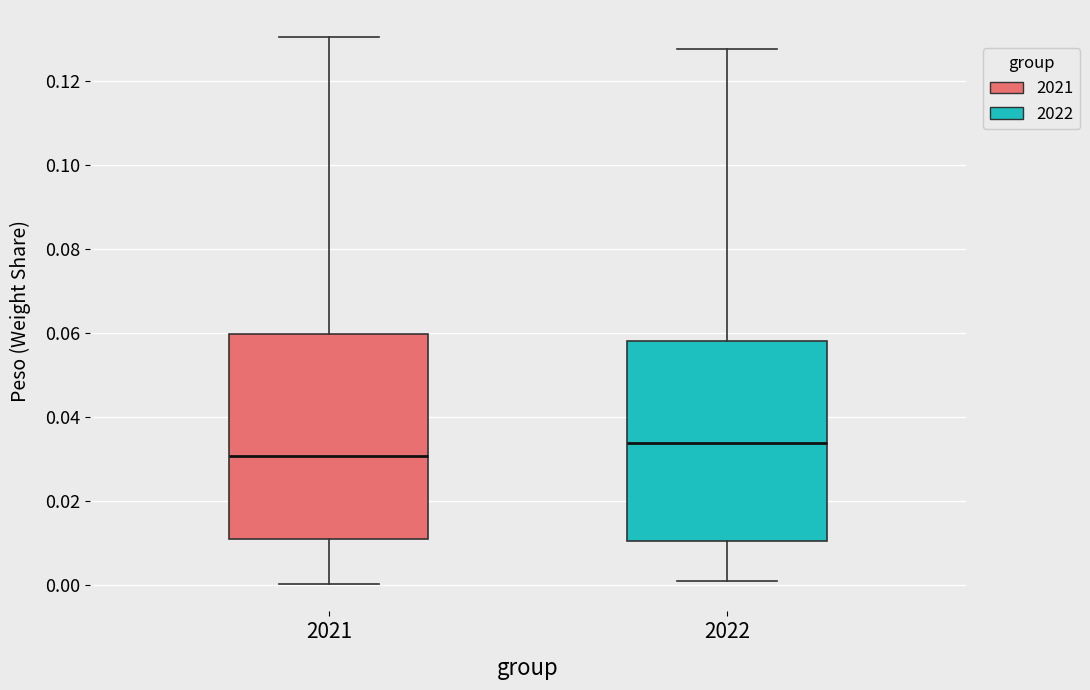

Reading left to right, transcribe this box plot: for each box, give where its median line is, the range the box spans, and where its two whiskers end, as read against the y-axis. The values are not printed on the chart, so give them approximately, as read against the axis.

2021: median 0.030, box 0.010 to 0.060, whiskers 0.000 to 0.130
2022: median 0.034, box 0.010 to 0.058, whiskers 0.000 to 0.128